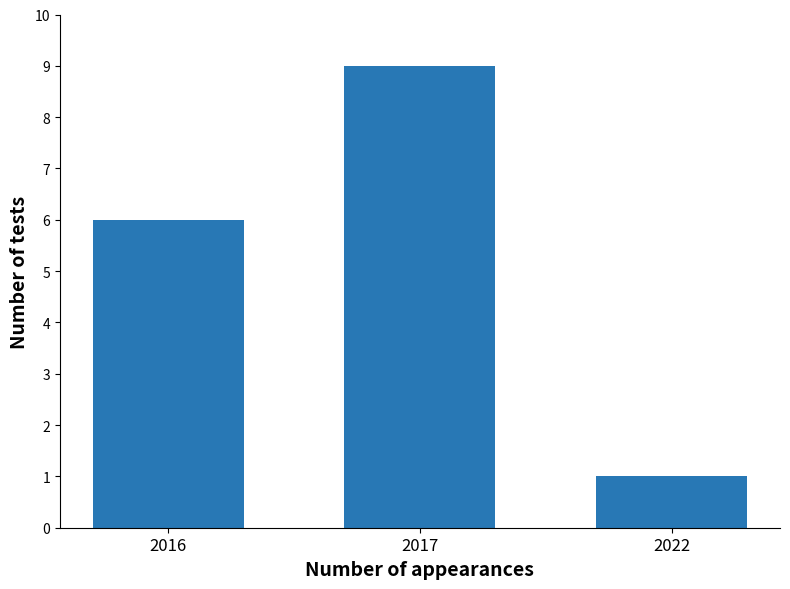

Reading right to left, extract all data points from this chart.

2022=1	2017=9	2016=6